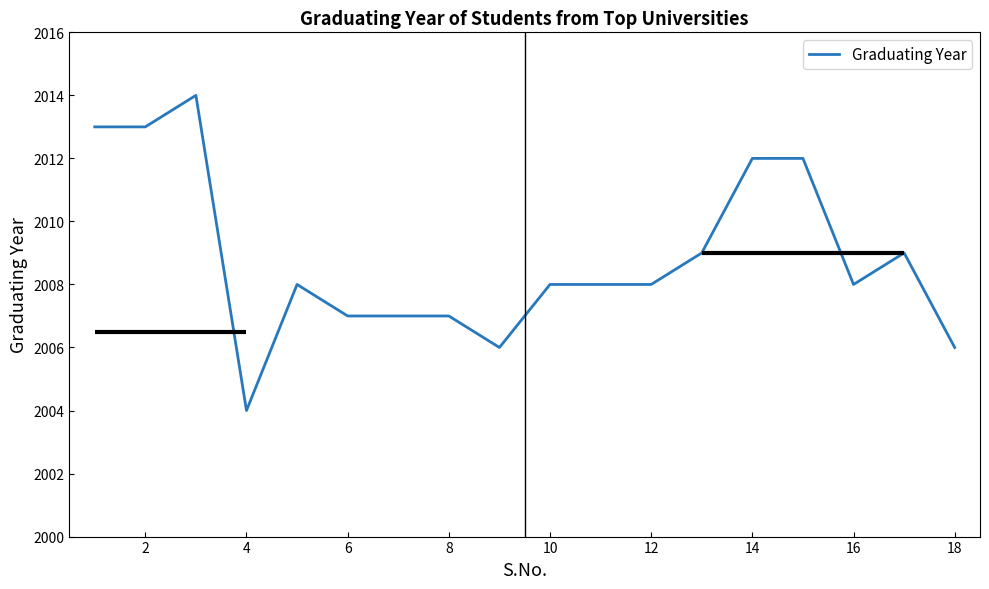

What is the highest value of the Graduating Year series?

2014